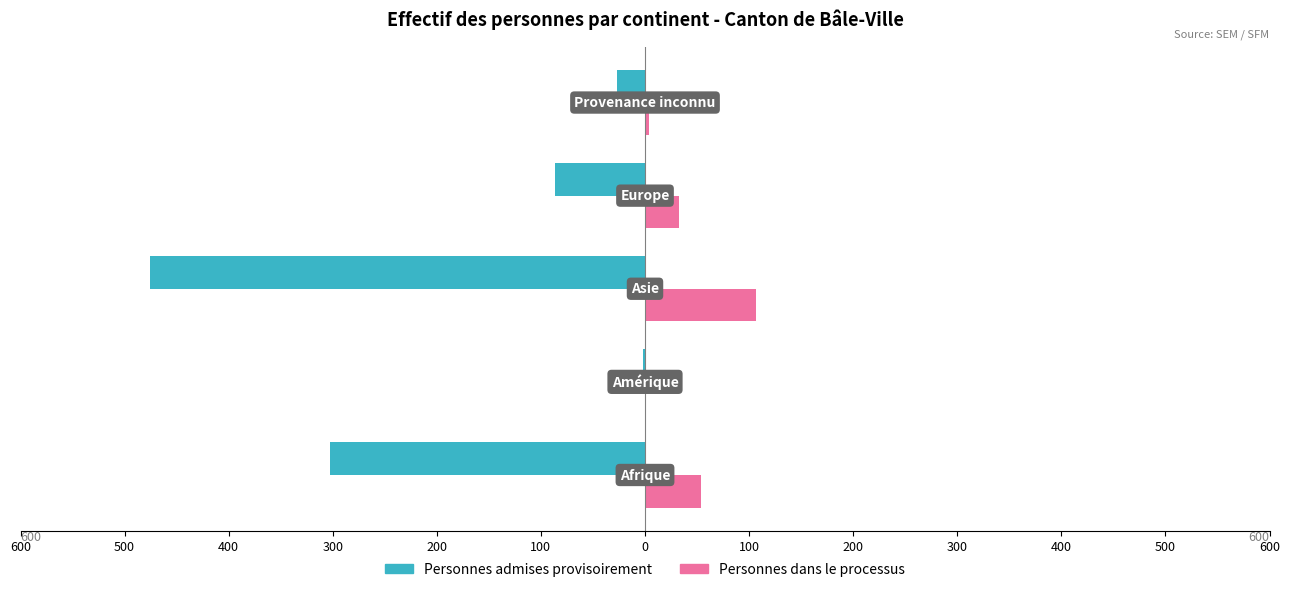

What are all the series names shown in the legend?

Personnes admises provisoirement, Personnes dans le processus